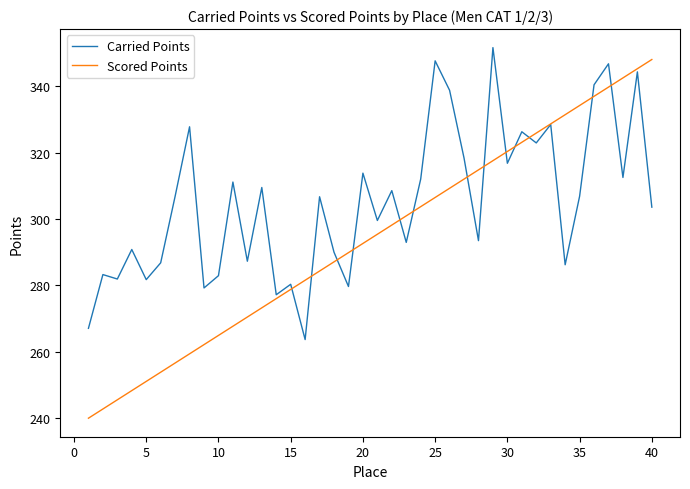

Rank the series by their average value, from highest to lowest.

Carried Points, Scored Points